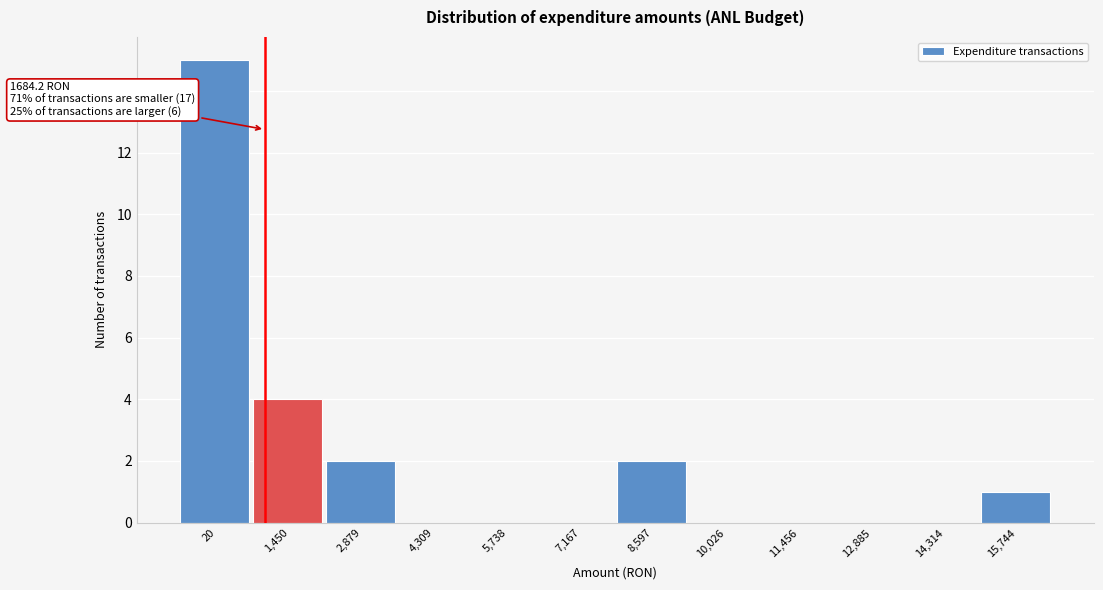

Reading left to right, extract all data points from this chart.

20=15	1,450=4	2,879=2	4,309=0	5,738=0	7,167=0	8,597=2	10,026=0	11,456=0	12,885=0	14,314=0	15,744=1